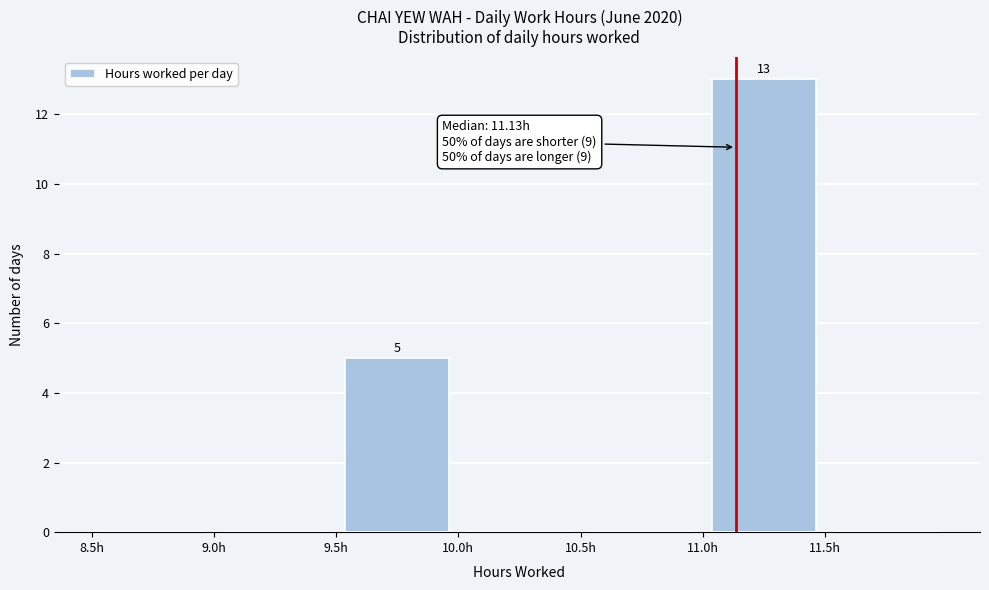

Which range on the x-axis has the tallest bar?

11.0 to 11.5